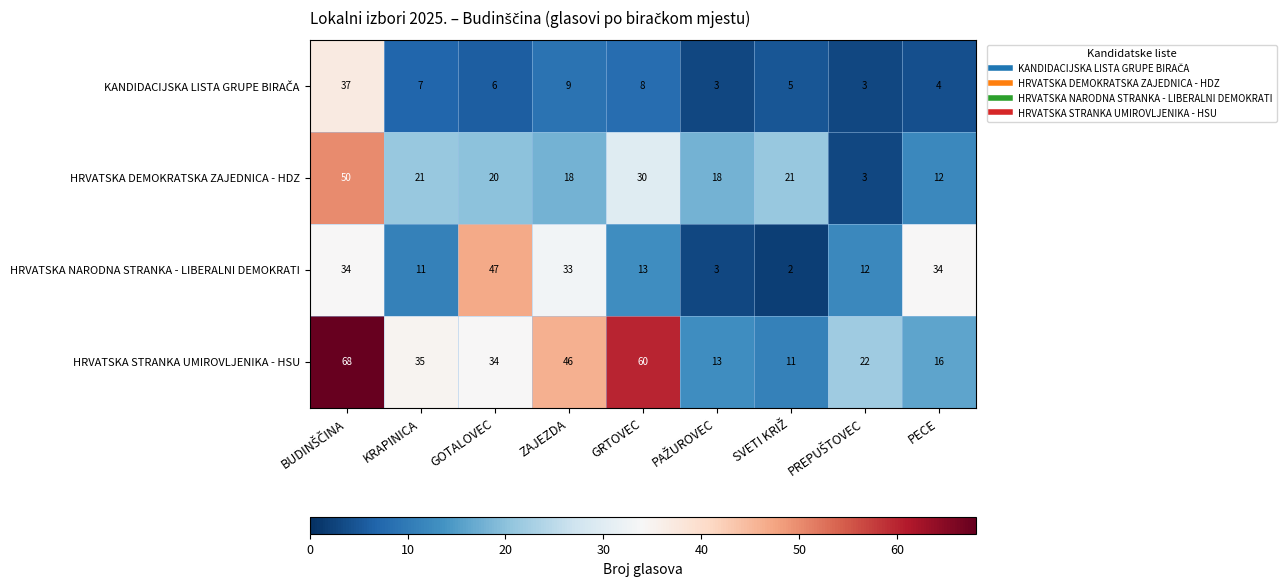

Where is HRVATSKA DEMOKRATSKA ZAJEDNICA - HDZ nearest to the value 26?

GRTOVEC